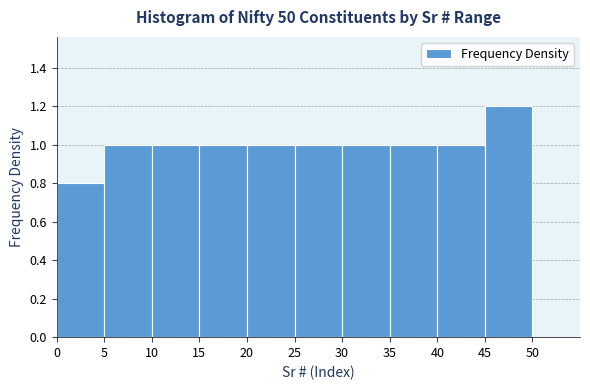

Reading left to right, list every bar in this chart as the range it spans on the x-axis followed by its height. The values are not printed on the chart, so give them approximately, as read against the axis.

0 to 5: 0.8
5 to 10: 1.0
10 to 15: 1.0
15 to 20: 1.0
20 to 25: 1.0
25 to 30: 1.0
30 to 35: 1.0
35 to 40: 1.0
40 to 45: 1.0
45 to 50: 1.2